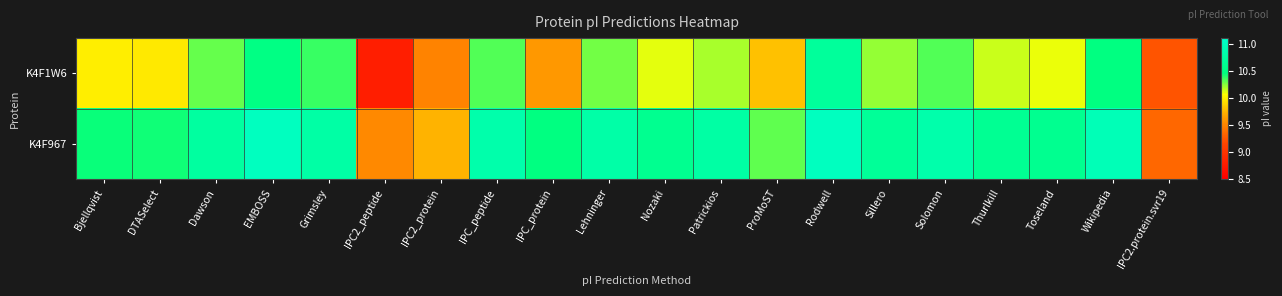

What is the spread (max minus min) of values at Lehninger?

0.5